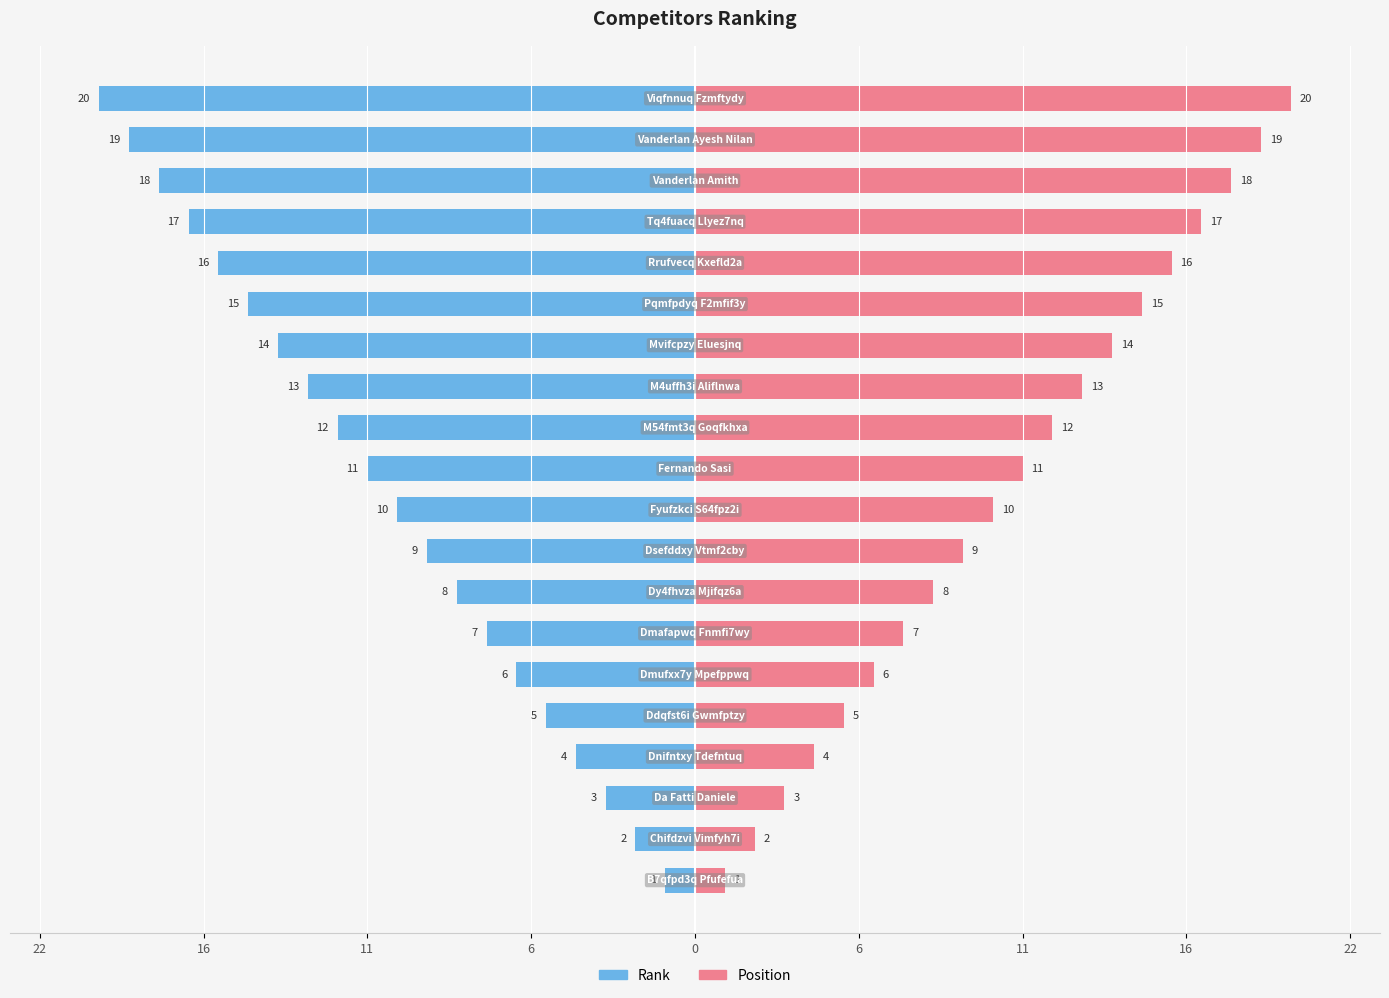

Reading left to right, extract all data points from this chart.

Rank: -1	-2	-3	-4	-5	-6	-7	-8	-9	-10	-11	-12	-13	-14	-15	-16	-17	-18	-19	-20
Position: 1	2	3	4	5	6	7	8	9	10	11	12	13	14	15	16	17	18	19	20